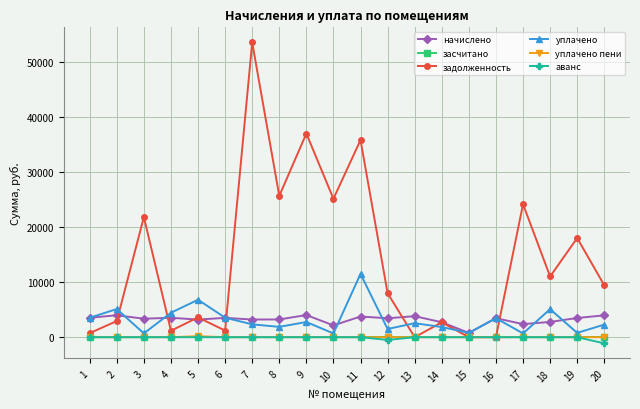

Which series has the widest spread of values?

задолженность